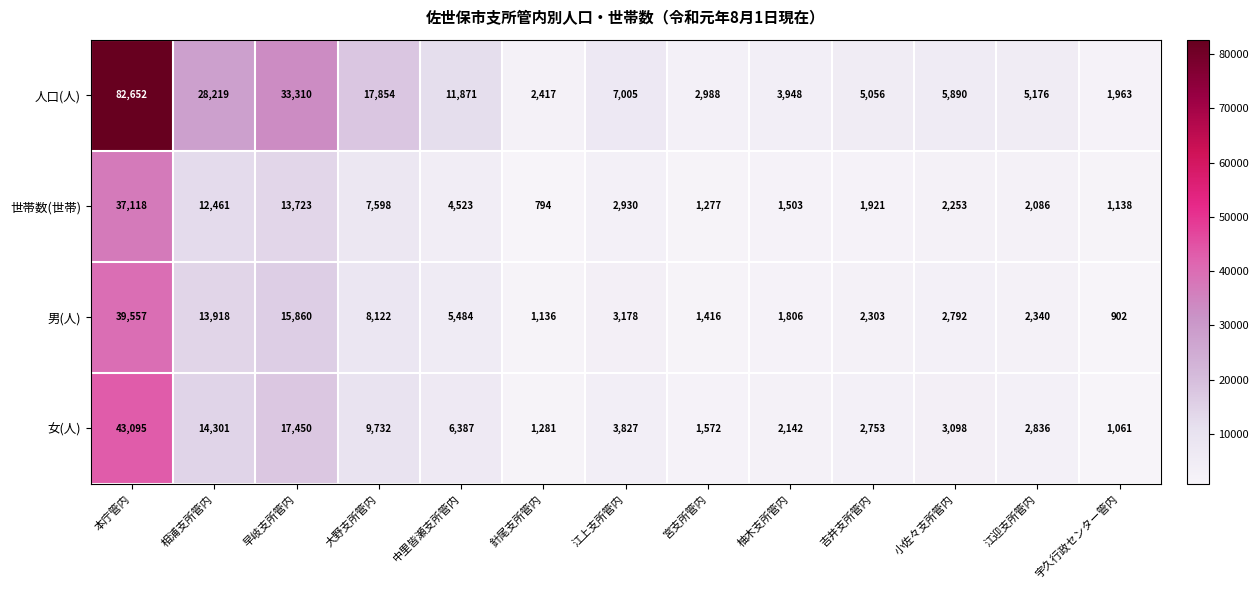

What is the difference between the maximum and second lowest values in the 女(人) series?

41814